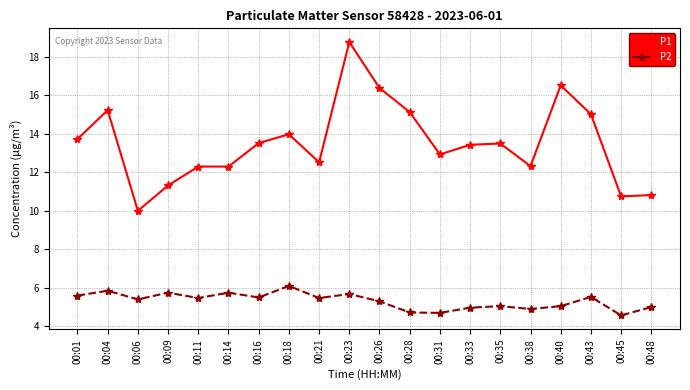

True or false: P1 and P2 cross at least once.

False